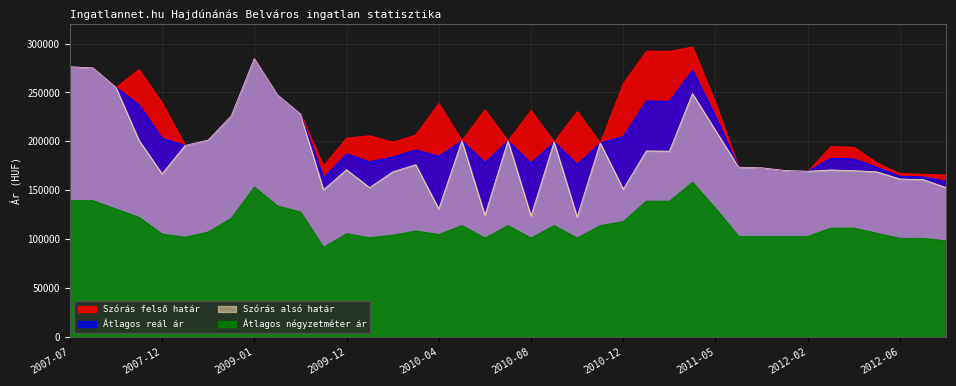

Reading left to right, transcribe all the data shown in this chart.

Szórás felső határ: 2007-07=276228	2007-08=275071	2007-10=255114	2007-11=273471	2007-12=239291	2008-01=195779	2008-07=201325	2008-11=225889	2009-01=284449	2009-03=247521	2009-07=227977	2009-11=174729	2009-12=203302	2010-01=205785	2010-02=199123	2010-03=206451	2010-04=238670	2010-05=200624	2010-06=232168	2010-07=200451	2010-08=231453	2010-09=199362	2010-10=230390	2010-11=198285	2010-12=258840	2011-01=292283	2011-02=292010	2011-03=296471	2011-05=239190	2011-11=173603	2011-12=172935	2012-01=170269	2012-02=169399	2012-03=194727	2012-04=193995	2012-05=178021	2012-06=167043	2012-07=166433	2012-08=165596
Szórás alsó határ: 2007-07=276228	2007-08=275071	2007-10=255114	2007-11=201081	2007-12=166901	2008-01=195779	2008-07=201325	2008-11=225889	2009-01=284449	2009-03=247521	2009-07=227977	2009-11=150487	2009-12=170978	2010-01=152701	2010-02=168819	2010-03=176147	2010-04=131002	2010-05=200624	2010-06=124500	2010-07=200451	2010-08=123785	2010-09=199362	2010-10=122722	2010-11=198285	2010-12=151172	2011-01=190259	2011-02=189986	2011-03=248819	2011-05=211082	2011-11=173603	2011-12=172935	2012-01=170269	2012-02=169399	2012-03=170779	2012-04=170047	2012-05=168805	2012-06=161529	2012-07=160919	2012-08=152718
Átlagos reál ár: 2007-07=276228	2007-08=275071	2007-10=255114	2007-11=237276	2007-12=203096	2008-01=195779	2008-07=201325	2008-11=225889	2009-01=284449	2009-03=247521	2009-07=227977	2009-11=162608	2009-12=187140	2010-01=179243	2010-02=183971	2010-03=191299	2010-04=184836	2010-05=200624	2010-06=178334	2010-07=200451	2010-08=177619	2010-09=199362	2010-10=176556	2010-11=198285	2010-12=205006	2011-01=241271	2011-02=240998	2011-03=272645	2011-05=225136	2011-11=173603	2011-12=172935	2012-01=170269	2012-02=169399	2012-03=182753	2012-04=182021	2012-05=173413	2012-06=164286	2012-07=163676	2012-08=159157
Átlagos négyzetméter ár: 2007-07=139423	2007-08=139423	2007-10=130892	2007-11=122360	2007-12=105298	2008-01=102048	2008-07=107439	2008-11=121360	2009-01=153333	2009-03=134074	2009-07=127883	2009-11=91693	2009-12=105618	2010-01=101571	2010-02=104190	2010-03=108403	2010-04=104831	2010-05=113949	2010-06=101260	2010-07=113949	2010-08=101260	2010-09=113949	2010-10=101260	2010-11=113949	2010-12=118046	2011-01=138928	2011-02=138928	2011-03=158152	2011-05=131366	2011-11=102857	2011-12=102857	2012-01=102857	2012-02=102857	2012-03=111324	2012-04=111324	2012-05=106116	2012-06=100907	2012-07=100907	2012-08=98303